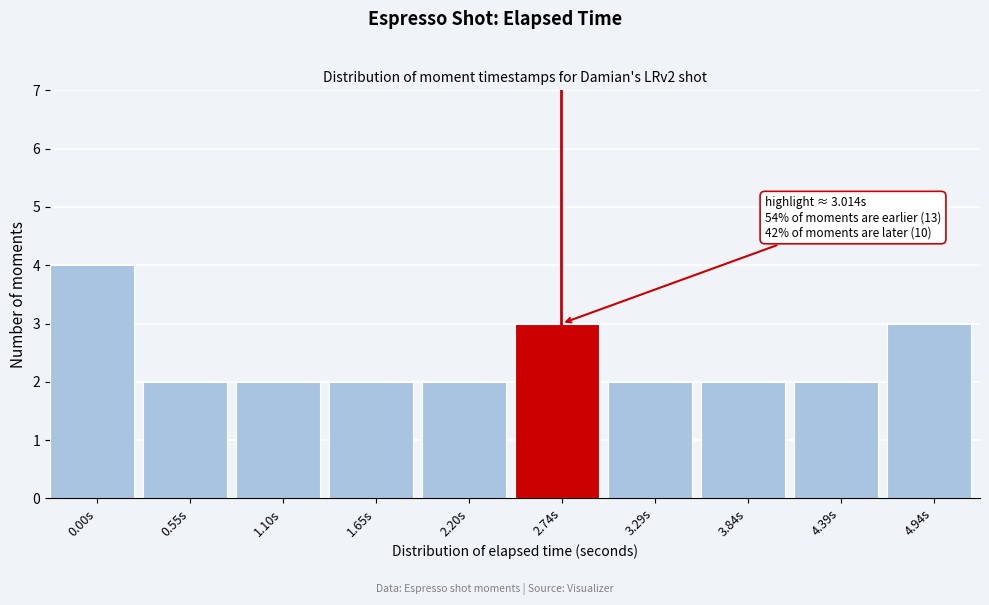

Reading right to left, what are all the values shown in this chart?

3	2	2	2	3	2	2	2	2	4